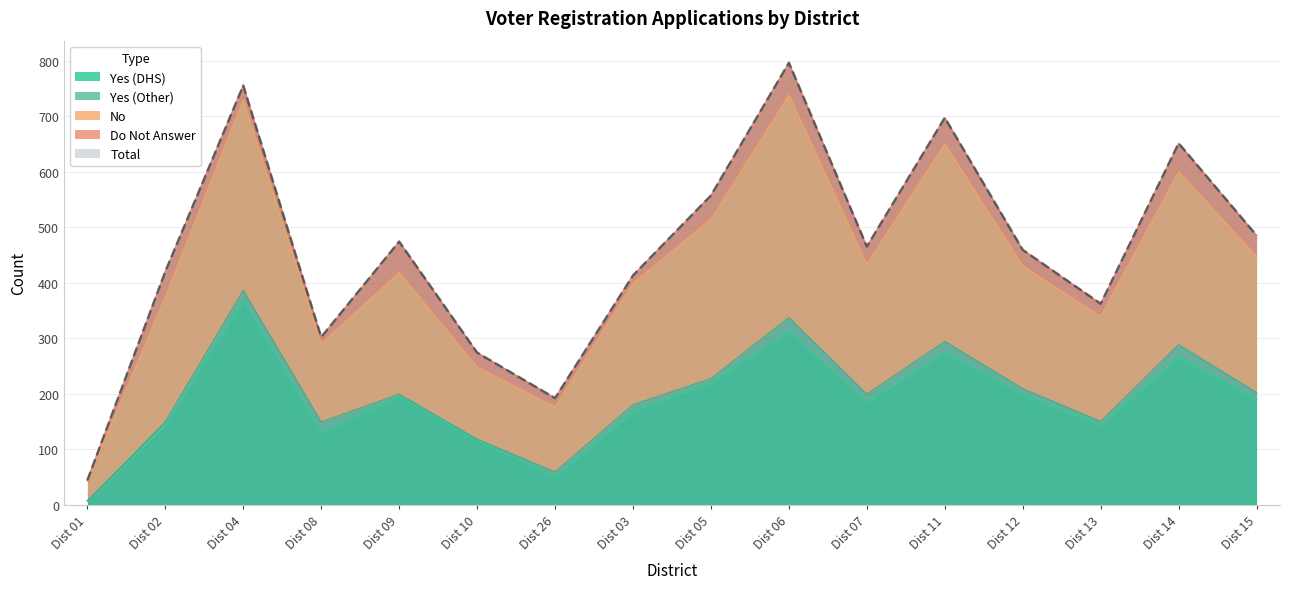

In Total, how many points are lower than both neighbors (excluding endpoints)?

4